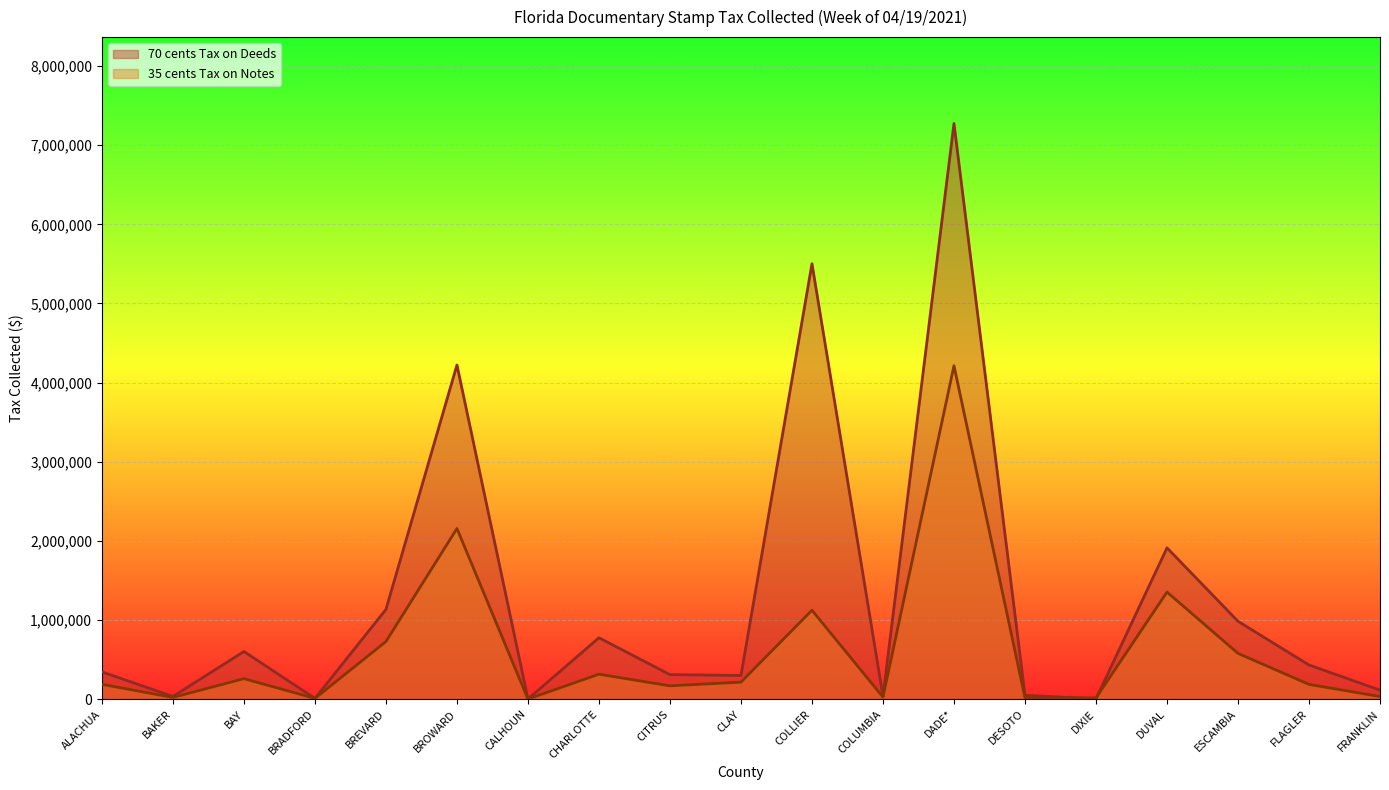

What is the label of the 11th point from the right?

CITRUS